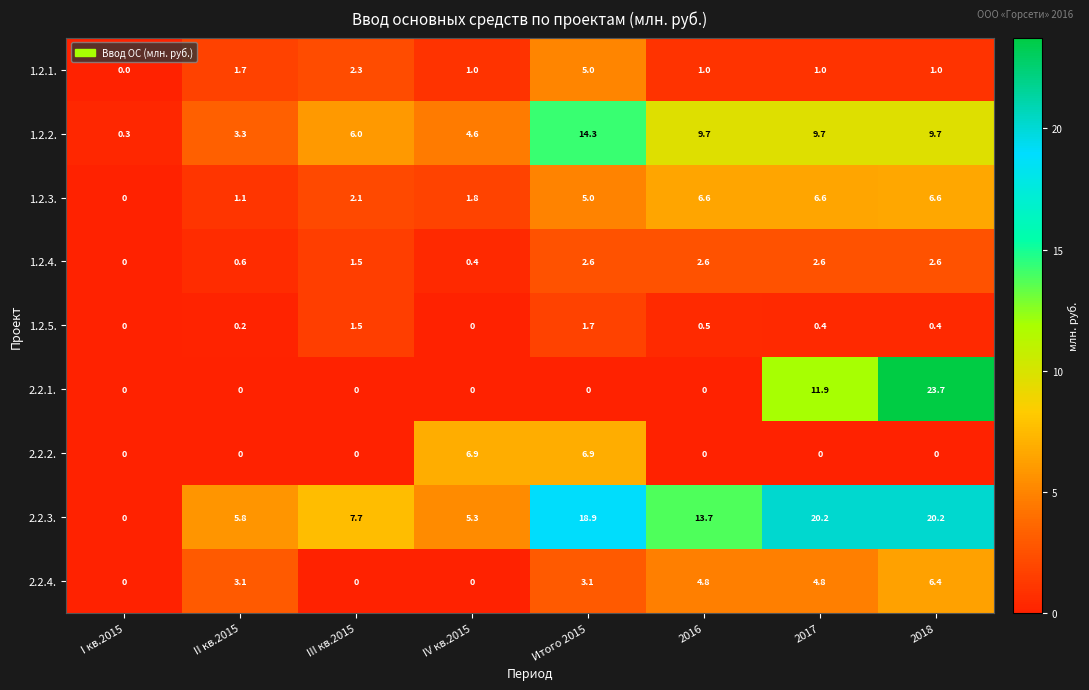

True or false: 1.2.2. has a value of 4.6 at IV кв.2015.

True